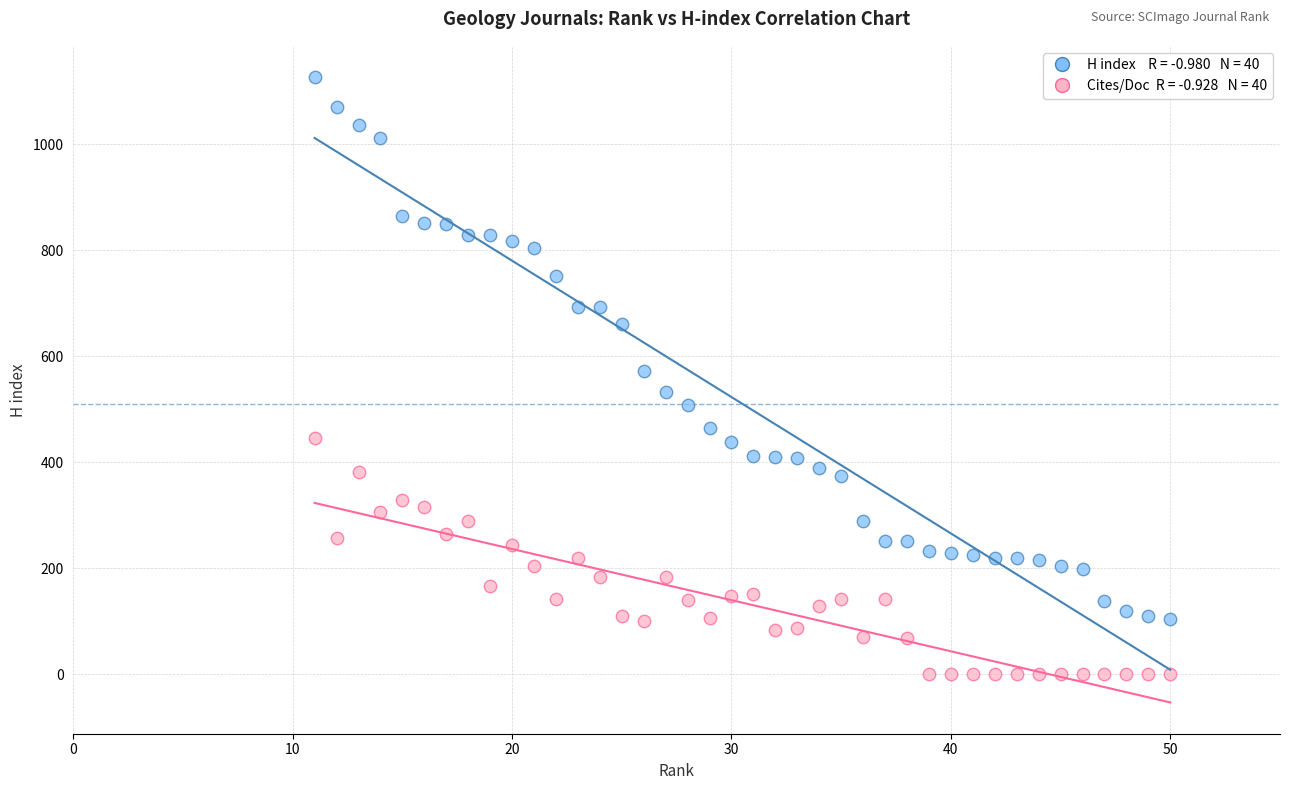

Across all data points, what is the range of Y values (max minus min)?

1127.0